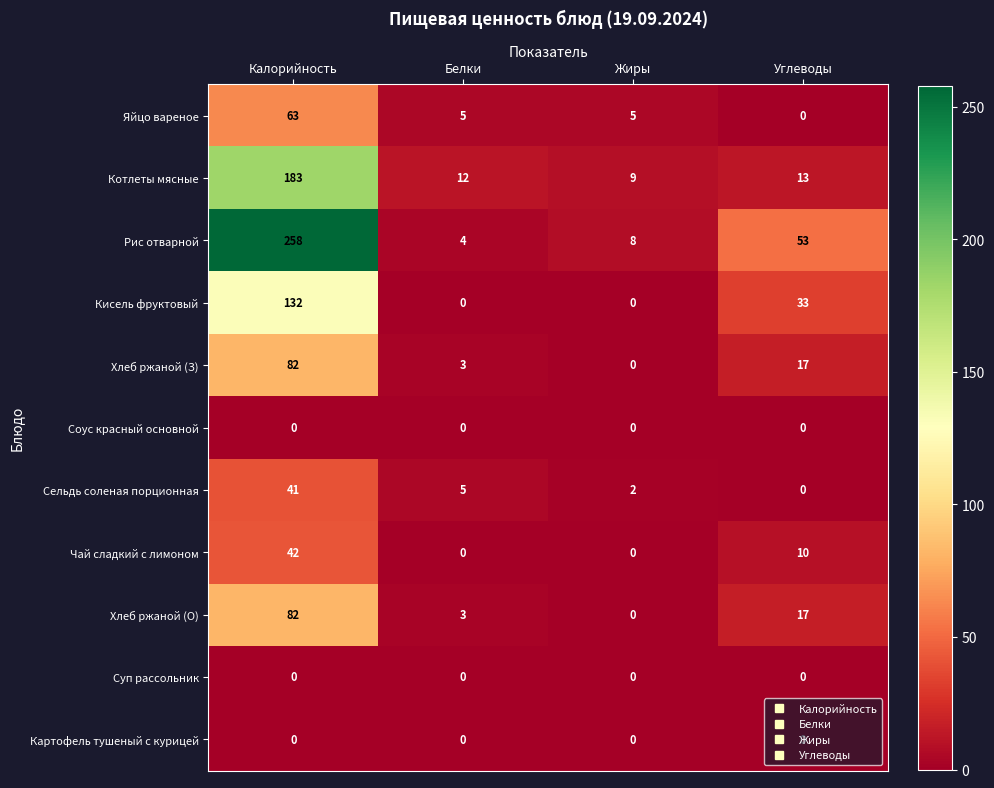

How many data points in Хлеб ржаной (З) are less than 17?

2